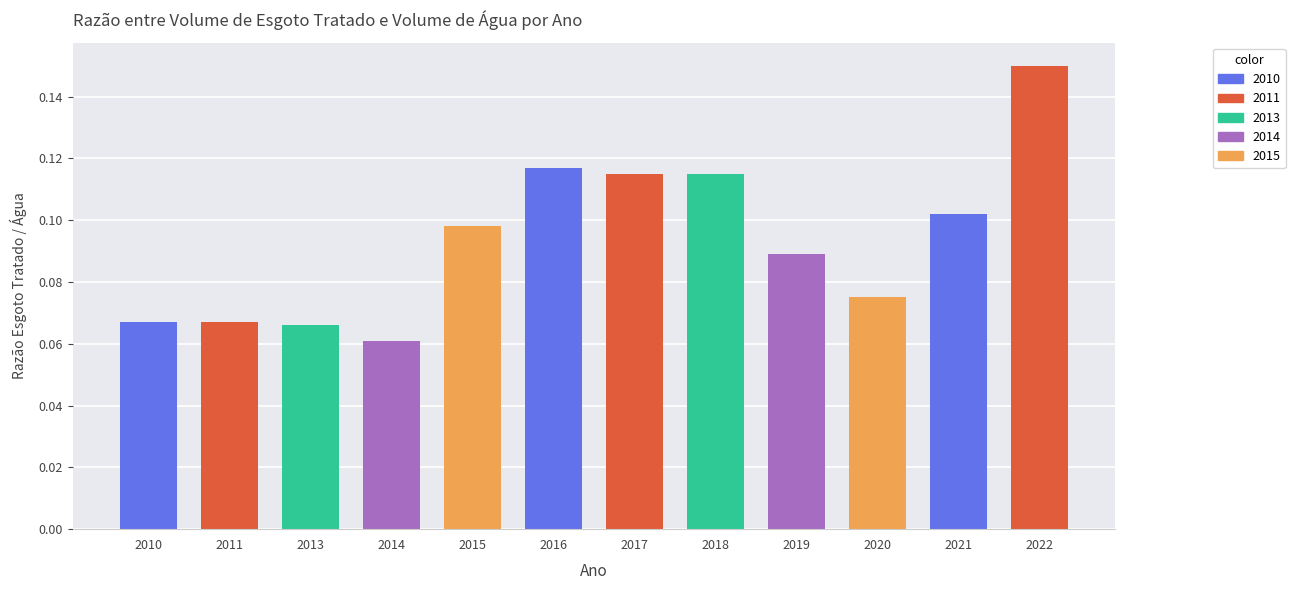

What is the value of the 3rd bar from the left?

0.1